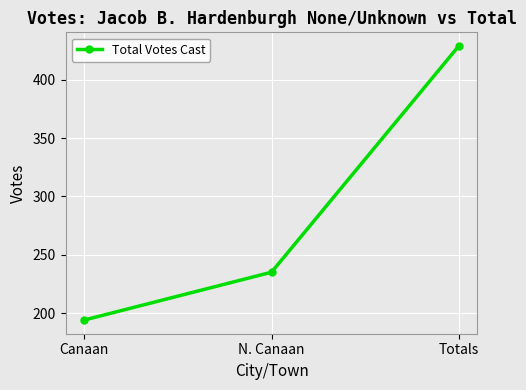

What is the difference between the values at Totals and Canaan?

235